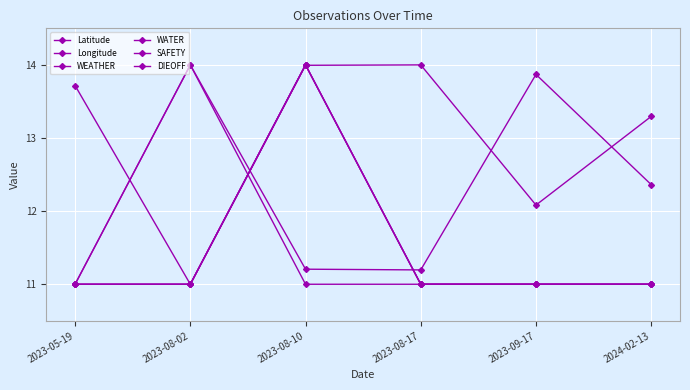

Is this an area chart (filled region under the line)?

No